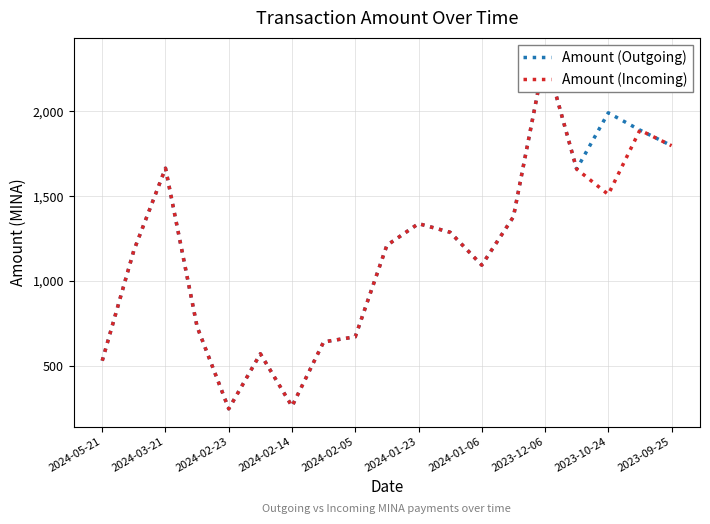

Which series changed the most between 2024-03-21 and 13?

Amount (Outgoing)